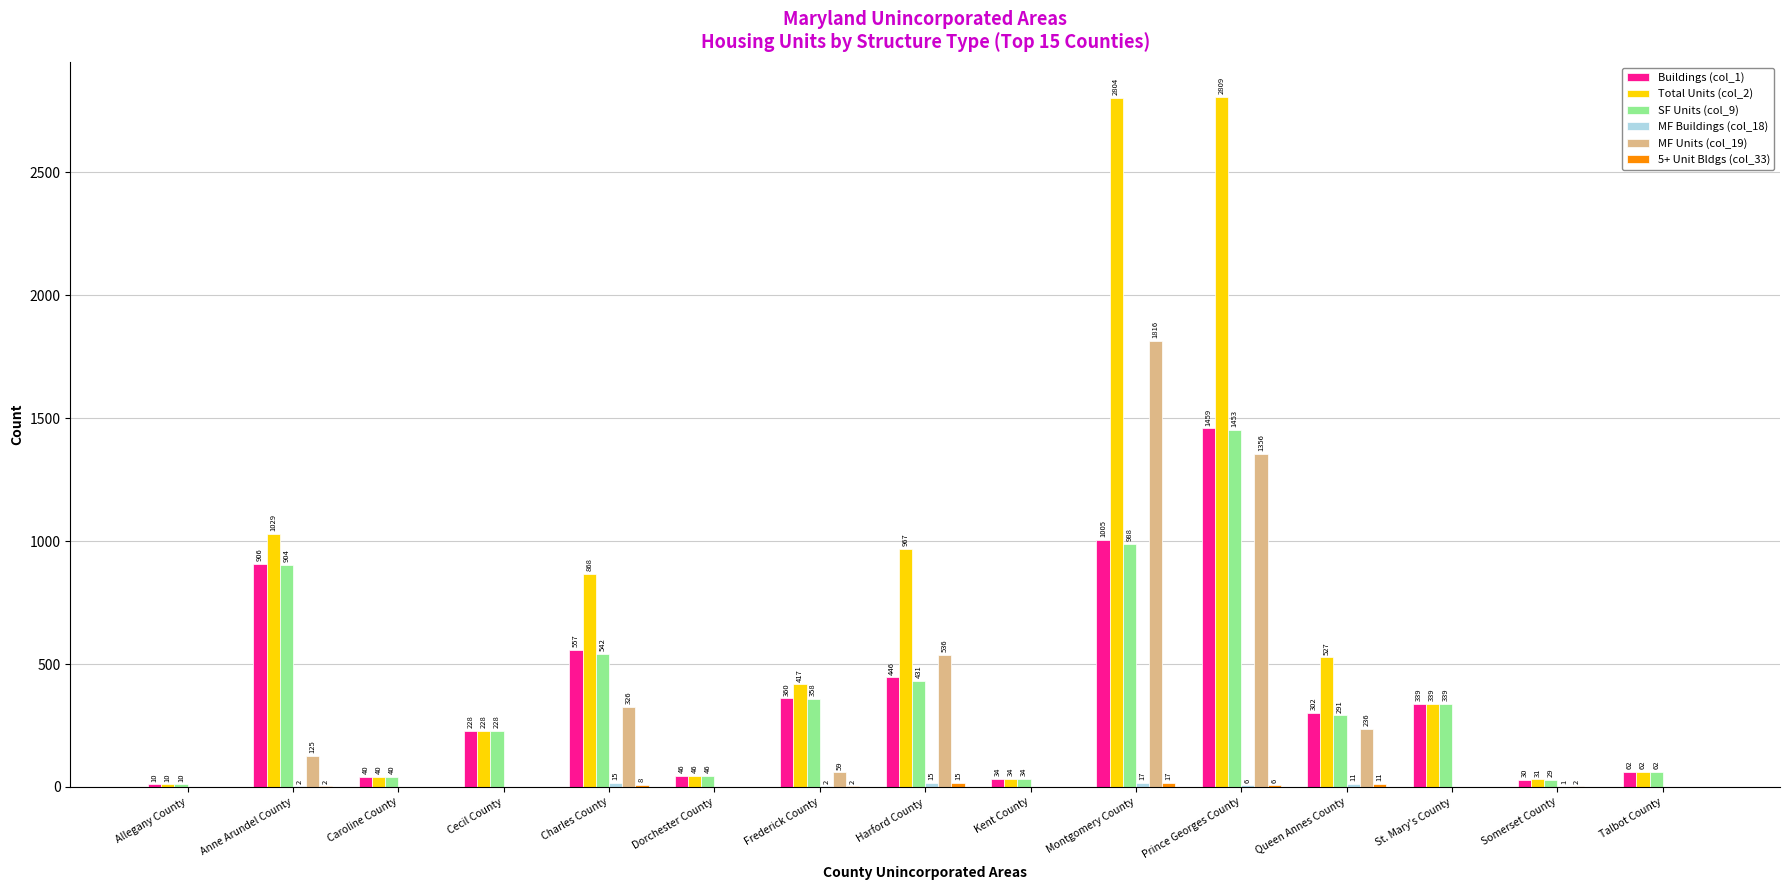

What is the sum of the MF Units (col_19) values at Montgomery County and Anne Arundel County?

1941